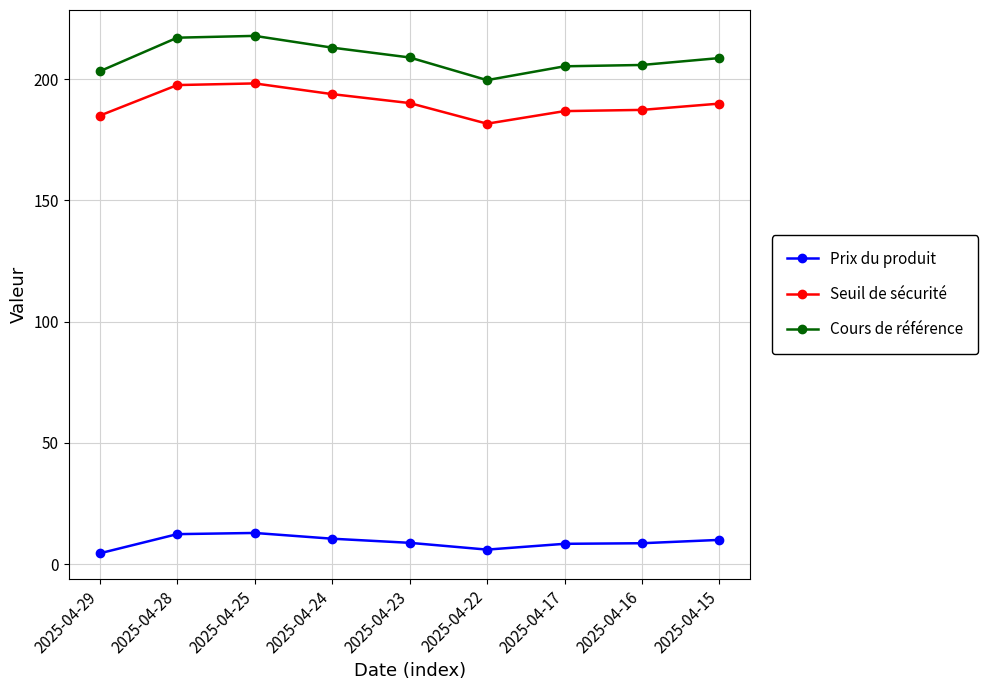

What is the lowest value of the Seuil de sécurité series?

181.6